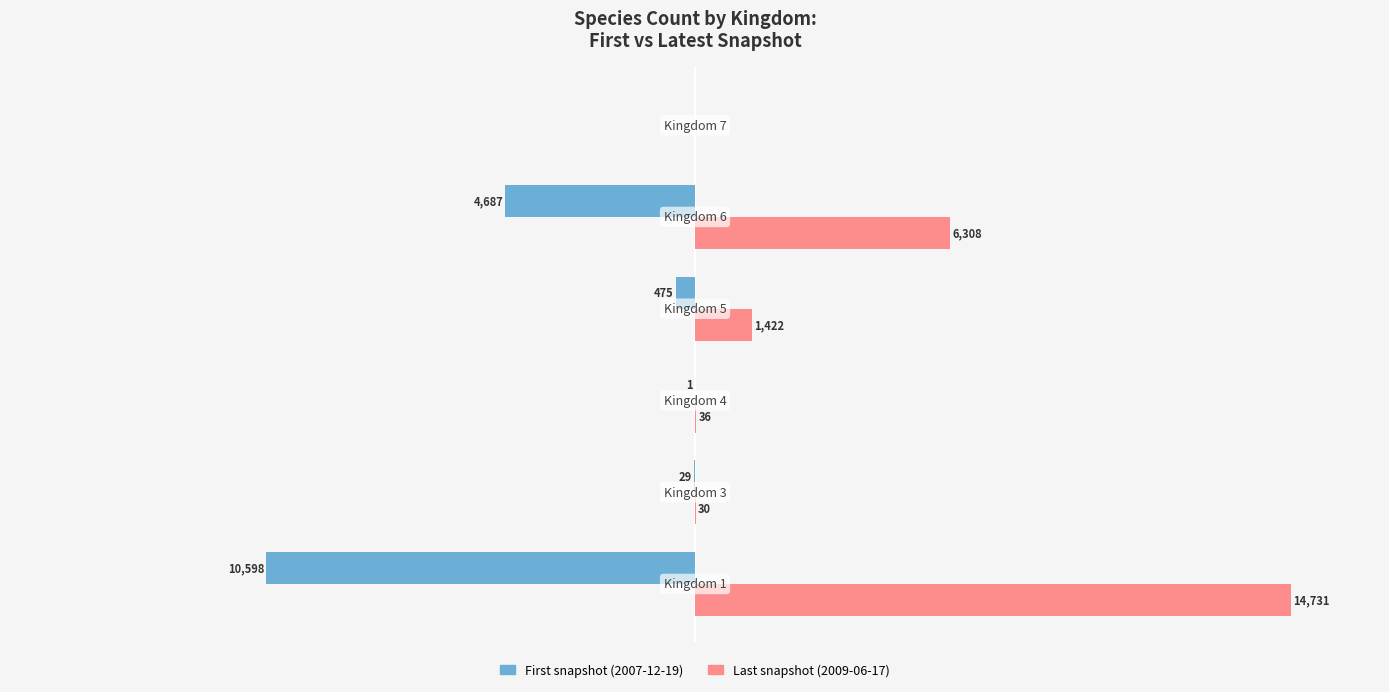

Which series has the largest total across all categories?

Last snapshot (2009-06-17)